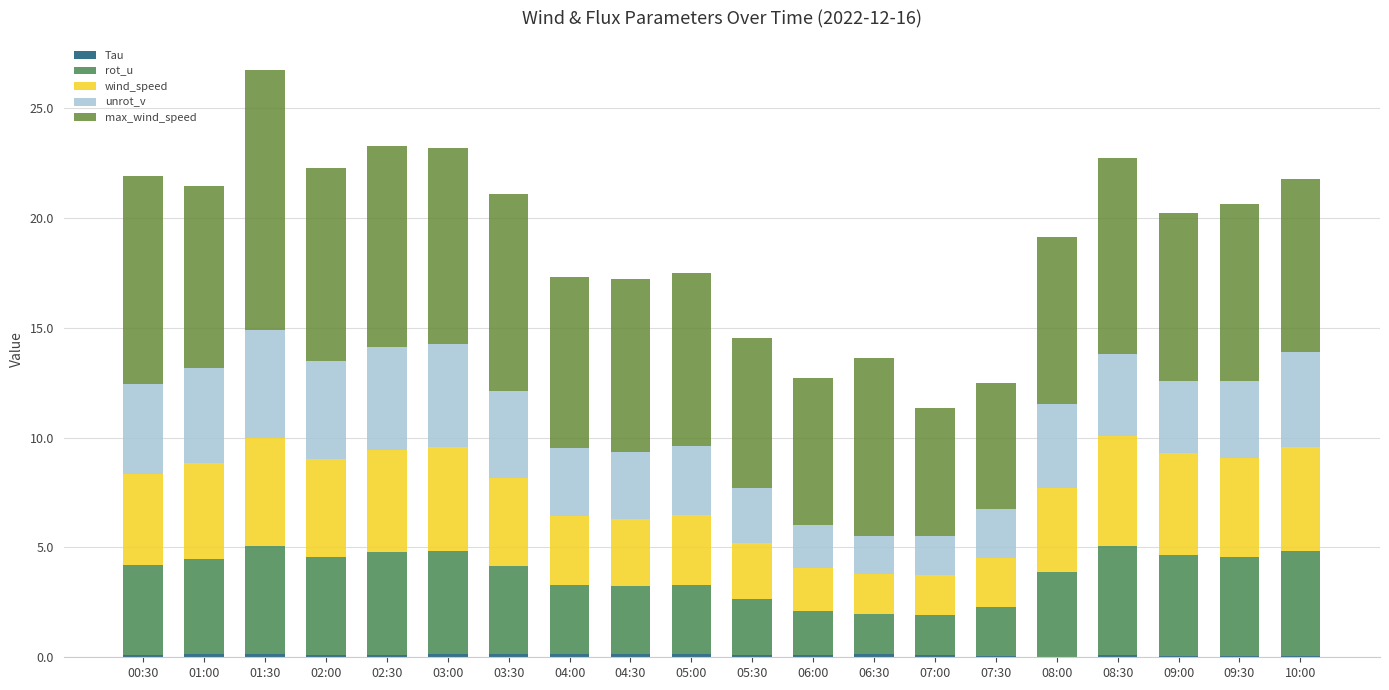

Is it true that Tau equals 0.1 at 05:00?

True